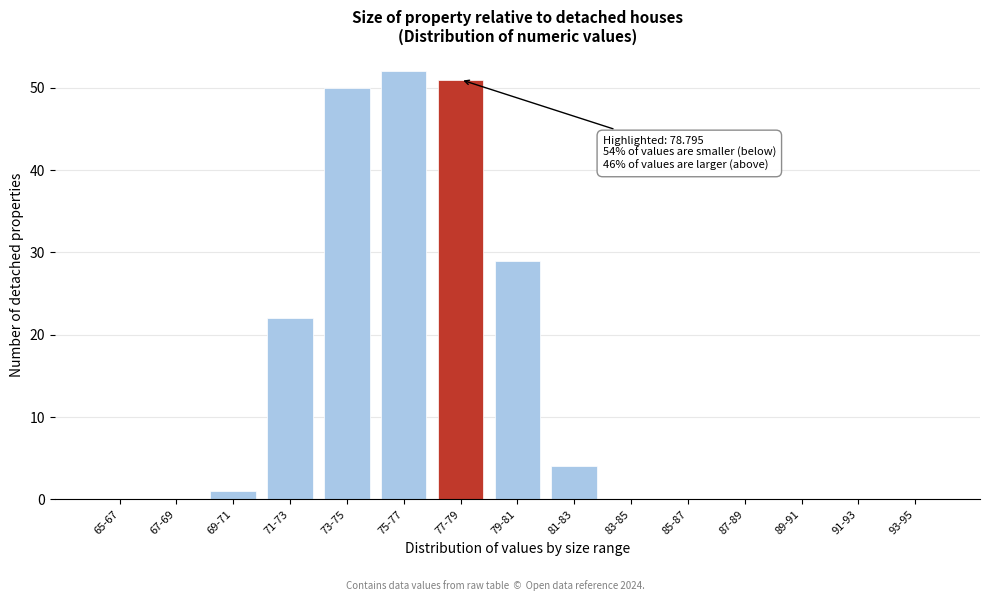

Reading left to right, list all the values displayed in this chart.

65-67=0	67-69=0	69-71=1	71-73=22	73-75=50	75-77=52	77-79=51	79-81=29	81-83=4	83-85=0	85-87=0	87-89=0	89-91=0	91-93=0	93-95=0